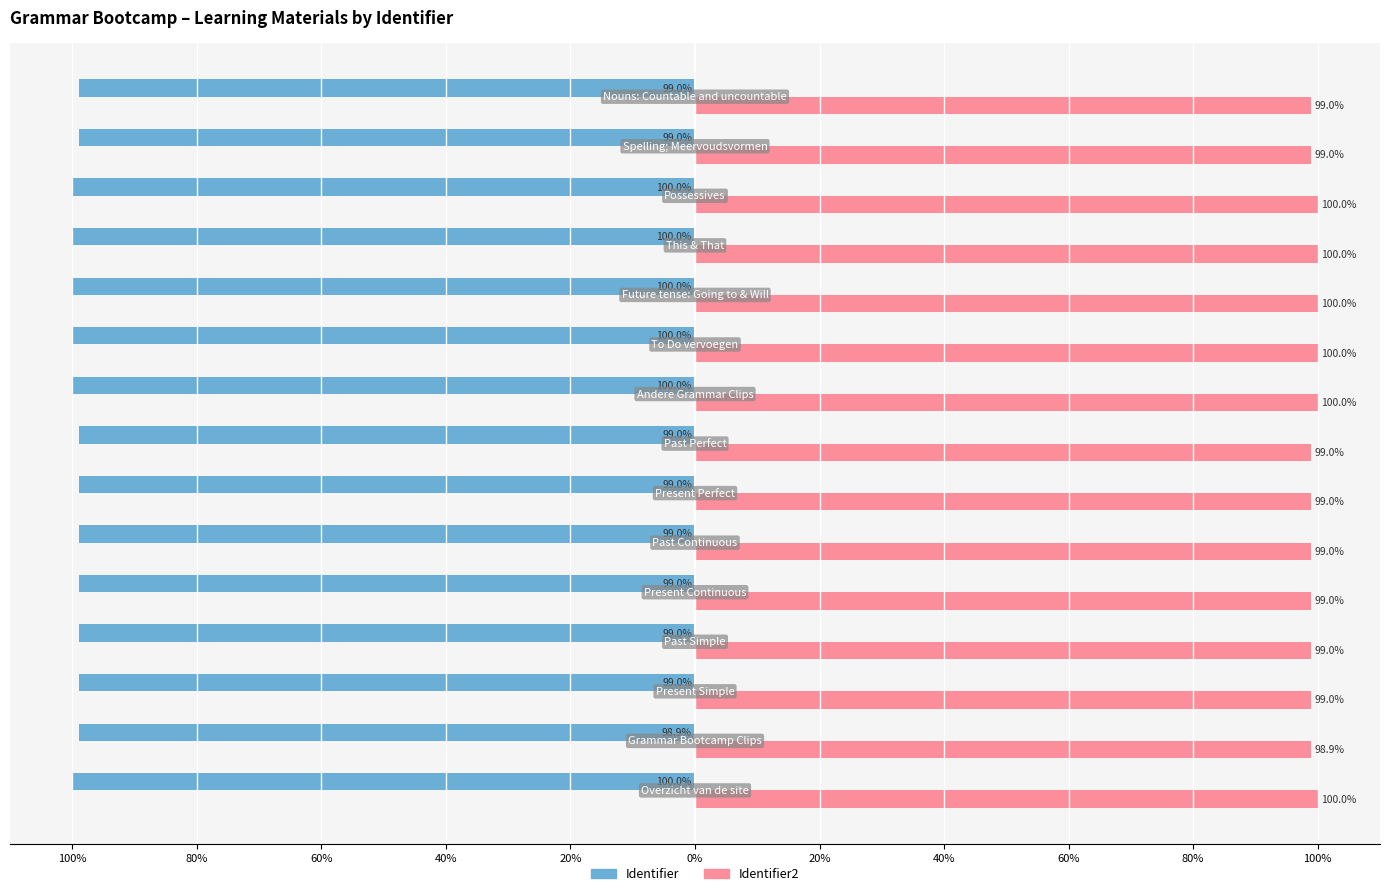

Reading right to left, list all the values displayed in this chart.

Identifier: -99.0	-99.0	-100.0	-100.0	-100.0	-100.0	-100.0	-99.0	-99.0	-99.0	-99.0	-99.0	-99.0	-98.9	-100.0
Identifier2: 99.0	99.0	100.0	100.0	100.0	100.0	100.0	99.0	99.0	99.0	99.0	99.0	99.0	98.9	100.0